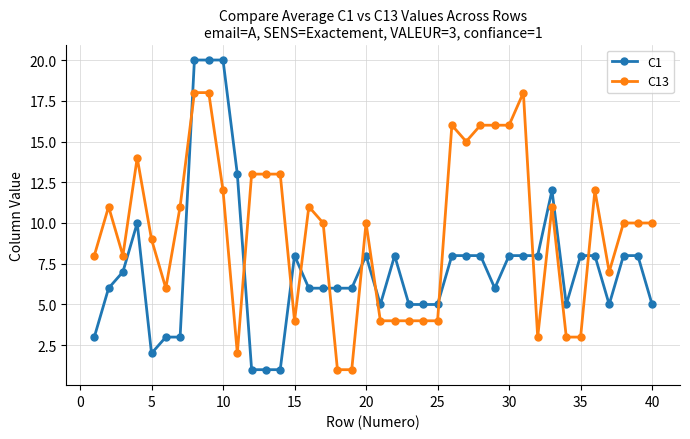

True or false: C13 has more than 2 interior local peaks.

True